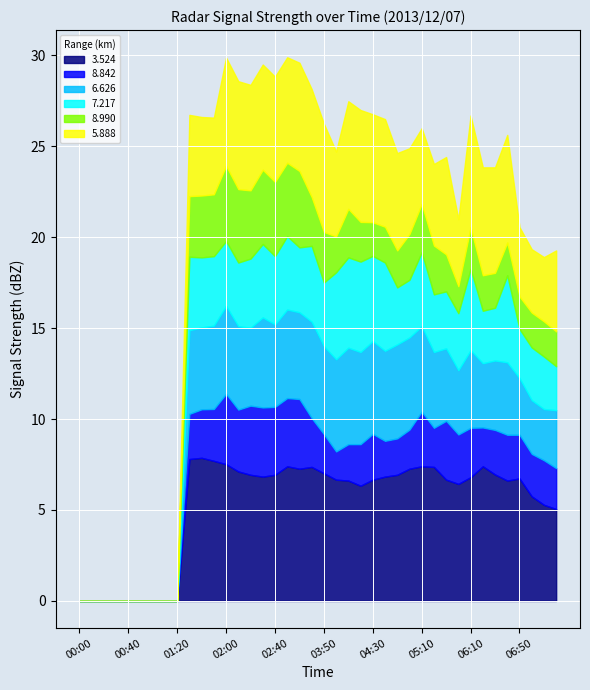

Is it true that 3.524 equals 5.1 at 01:20?

False